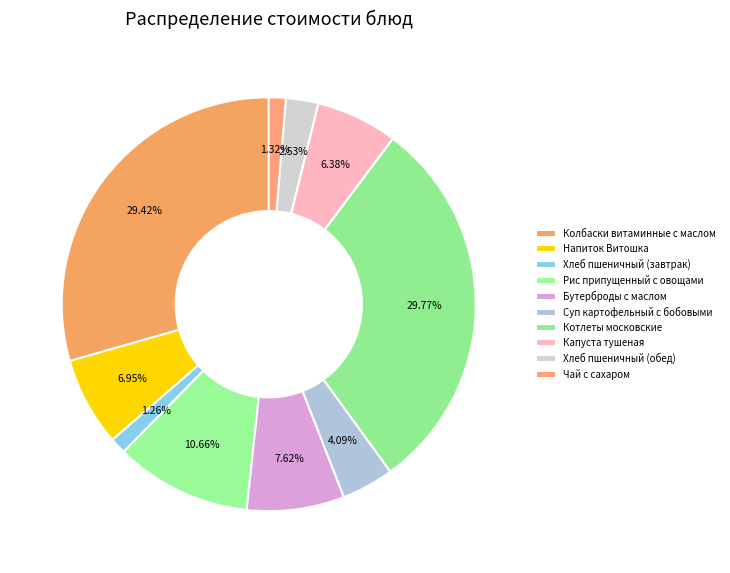

Is it true that Бутерброды с маслом is 8% of the pie?

True